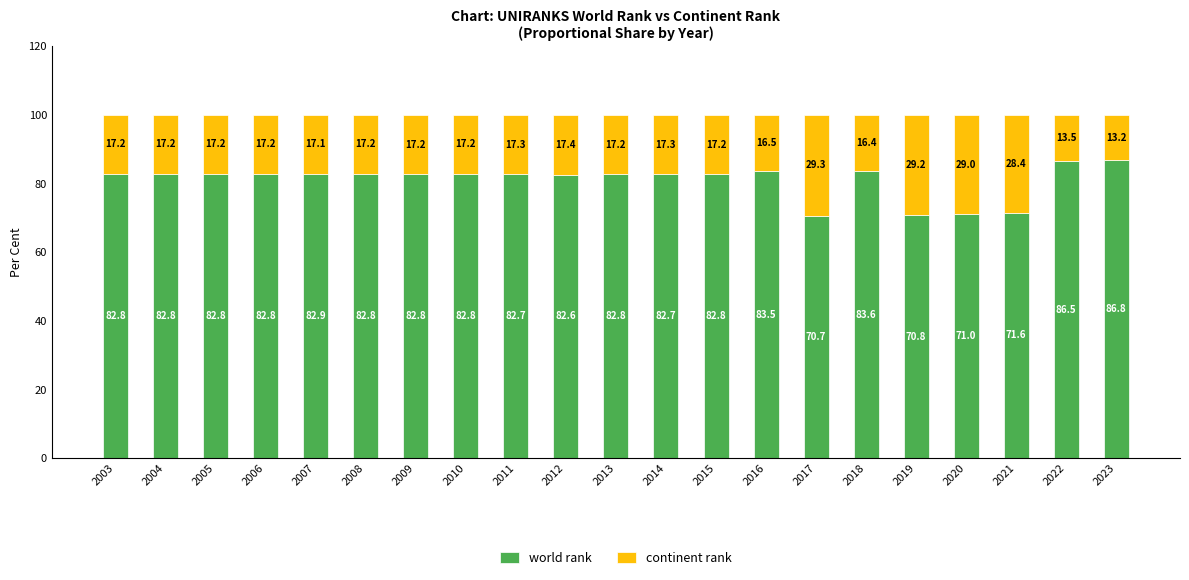

True or false: world rank has a value of 82.7 at 2014.

True